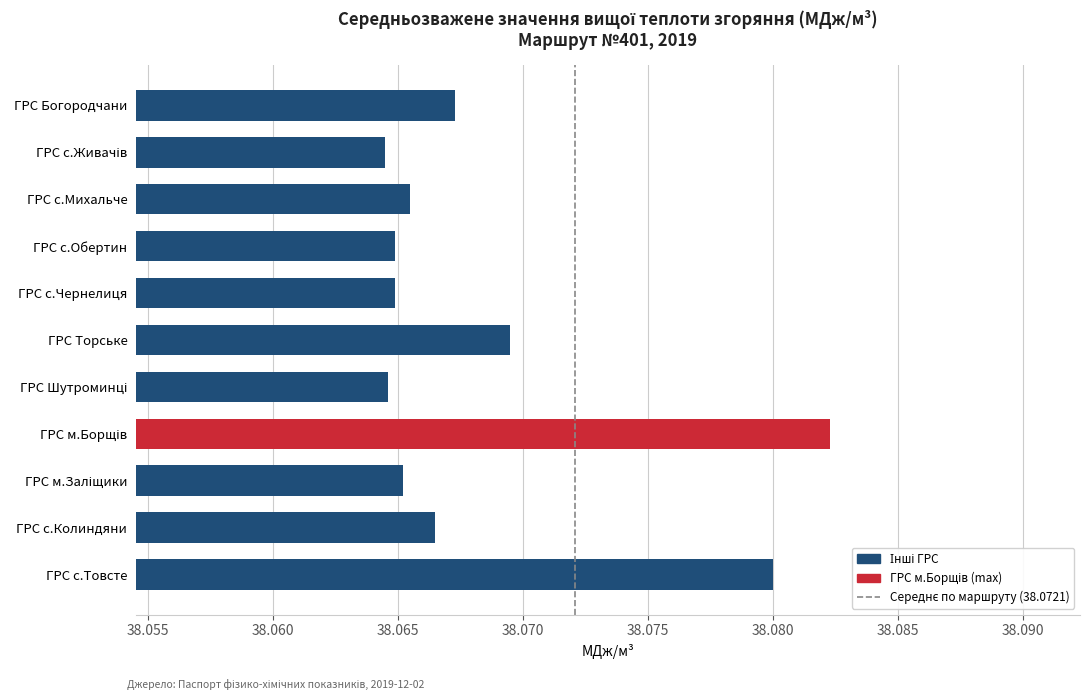

The value at ГРС с.Обертин is 56.5. True or false?

False